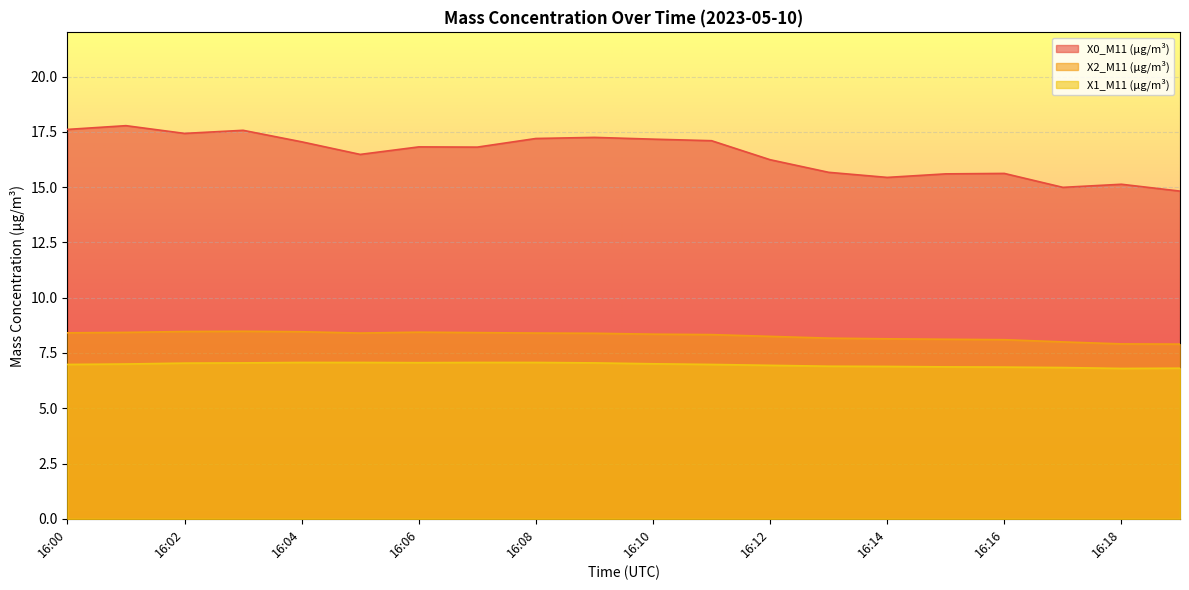

In X2_M11 (μg/m³), how many points are higher than both neighbors (excluding endpoints)?

2